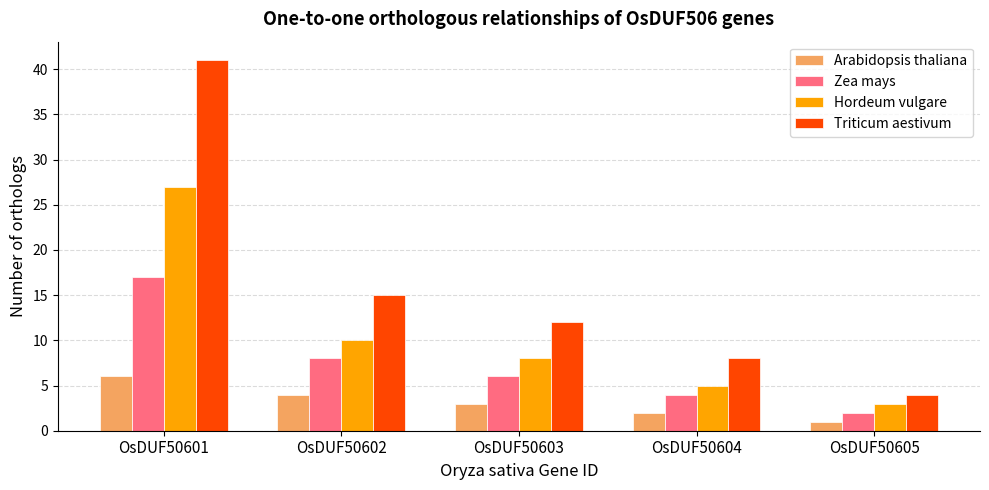

True or false: Zea mays has a value of 8 at OsDUF50602.

True